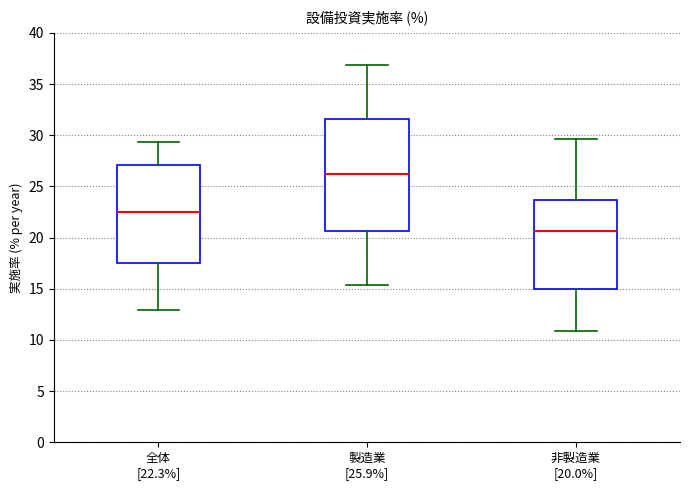

Which box's median line is the highest?

製造業 [25.9%]